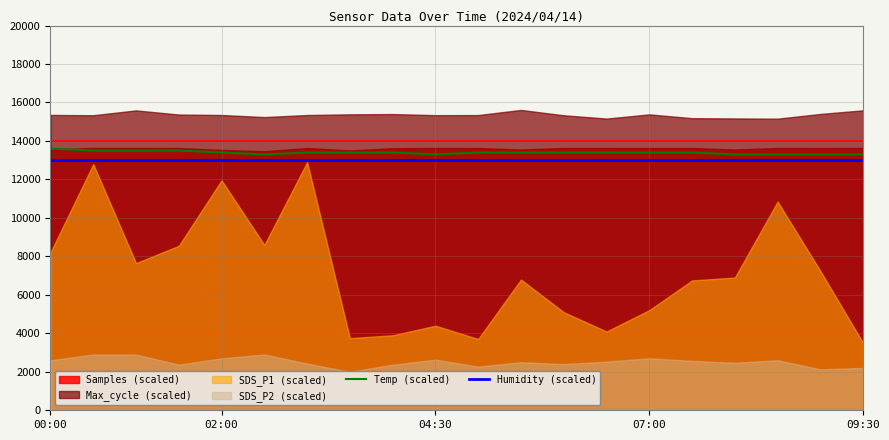

Where is the first local minimum for Temp (scaled)?

5